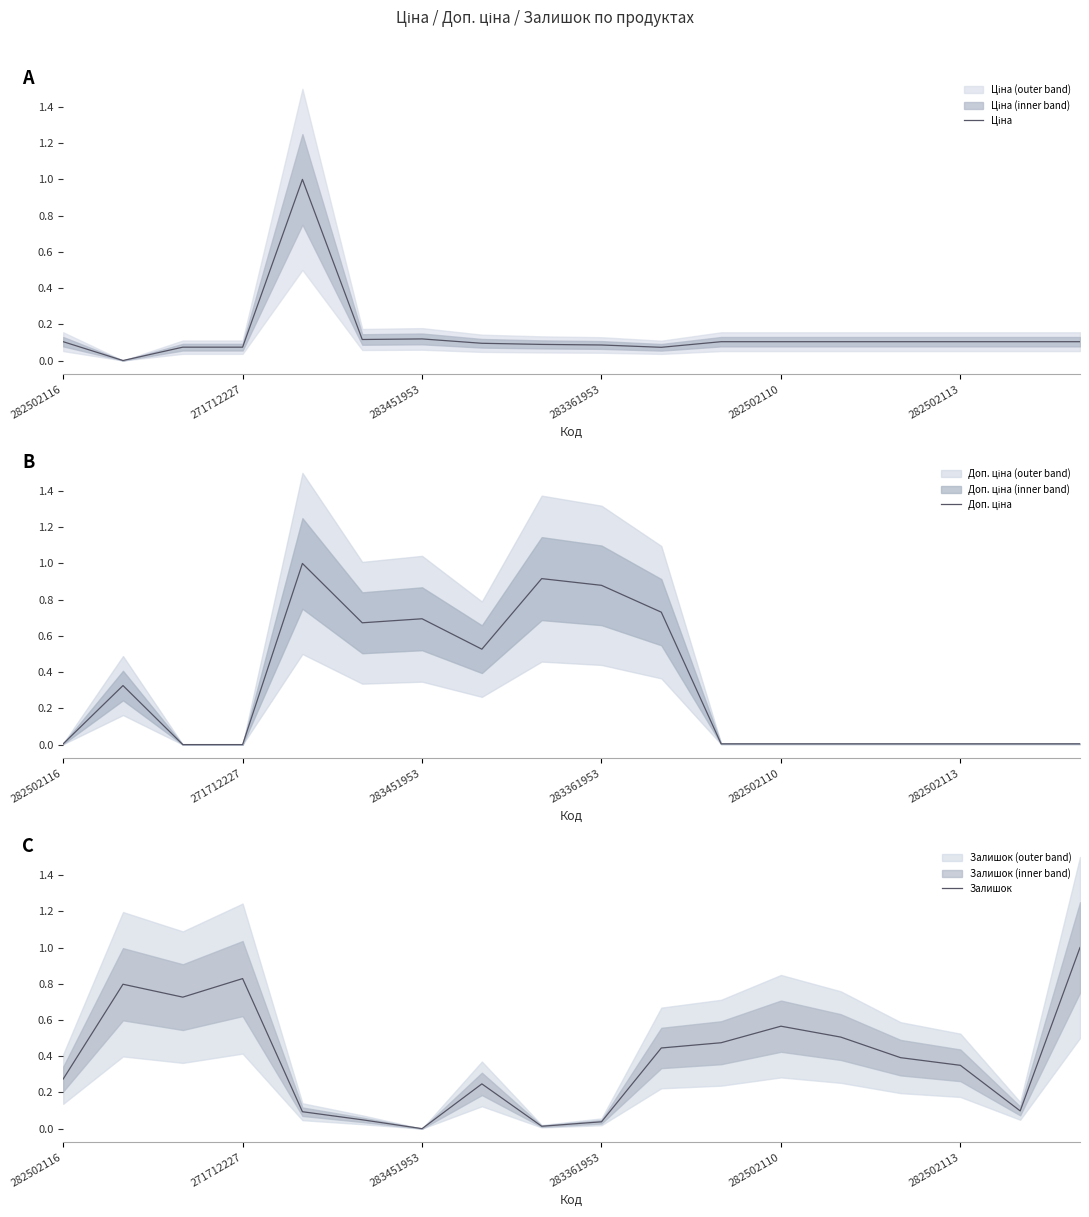

What is the sum of all Доп. ціна values?

5.8